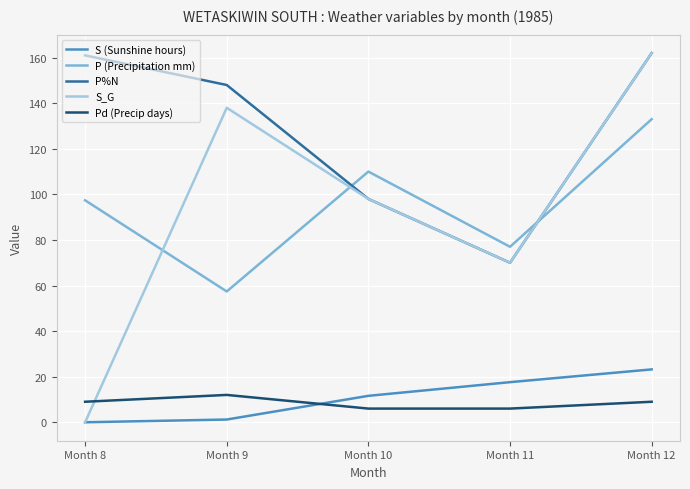

True or false: S_G has a value of 91.0 at Month 8.

False